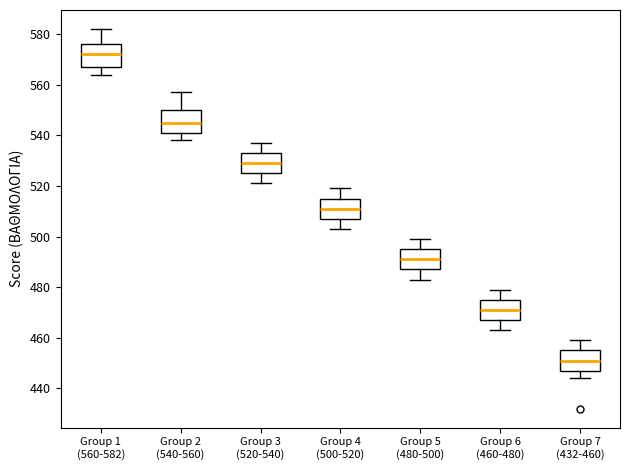

Reading left to right, read every box against the y-axis: the position of its median line, the range the box covers, and the ends of its whiskers. The values are not printed on the chart, so give them approximately, as read against the axis.

Group 1 (560-582): median 572, box 568 to 576, whiskers 564 to 582
Group 2 (540-560): median 546, box 542 to 550, whiskers 538 to 558
Group 3 (520-540): median 530, box 526 to 534, whiskers 522 to 538
Group 4 (500-520): median 512, box 508 to 516, whiskers 504 to 520
Group 5 (480-500): median 492, box 488 to 496, whiskers 484 to 500
Group 6 (460-480): median 472, box 468 to 476, whiskers 464 to 480
Group 7 (432-460): median 452, box 448 to 456, whiskers 444 to 460